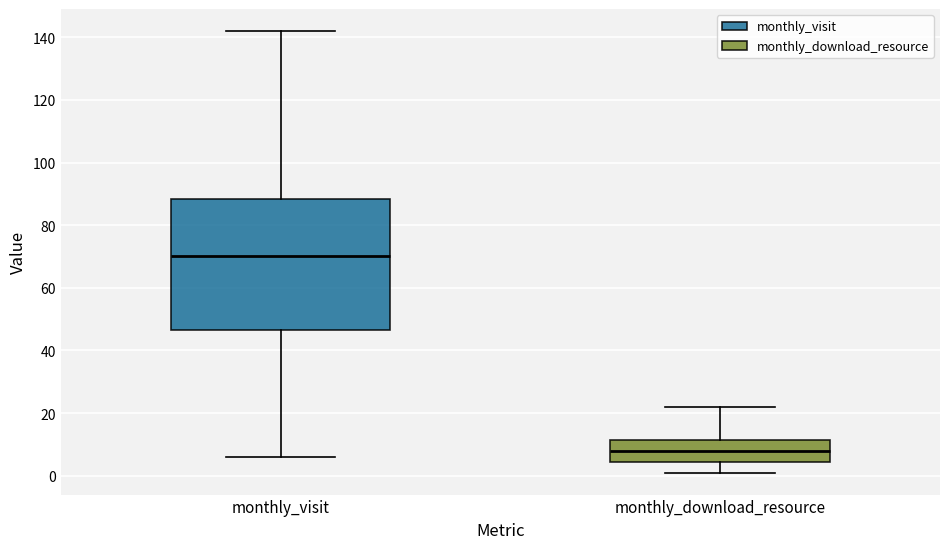

Which box is the tallest, from its lower edge to its upper edge?

monthly_visit